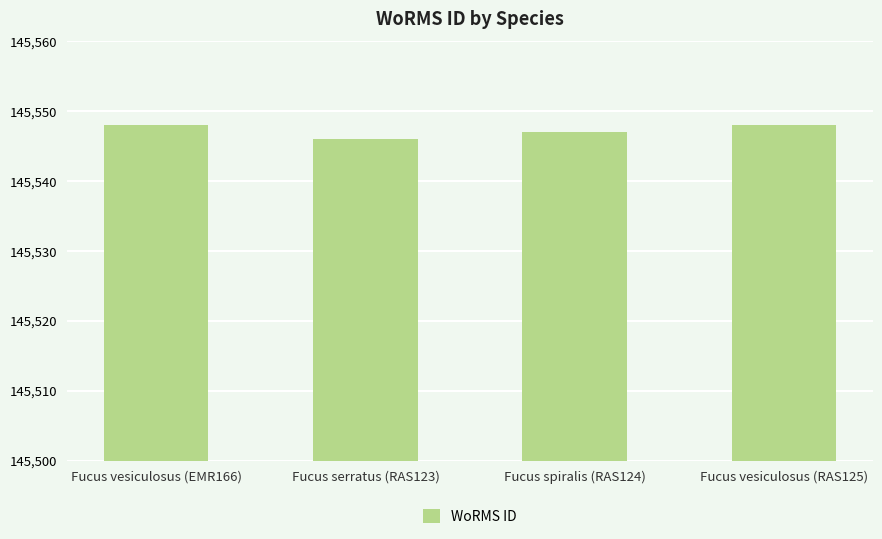

What is the ratio of the value at Fucus serratus (RAS123) to the value at Fucus vesiculosus (RAS125)?

1.0